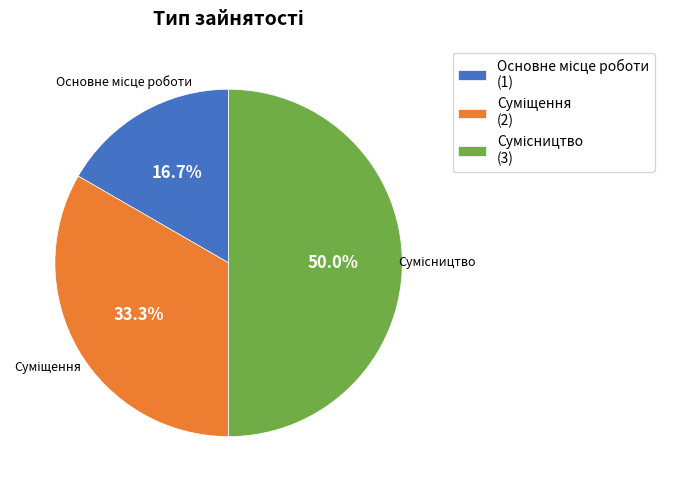

What percentage is the Основне місце роботи slice, to the nearest percent?

17%